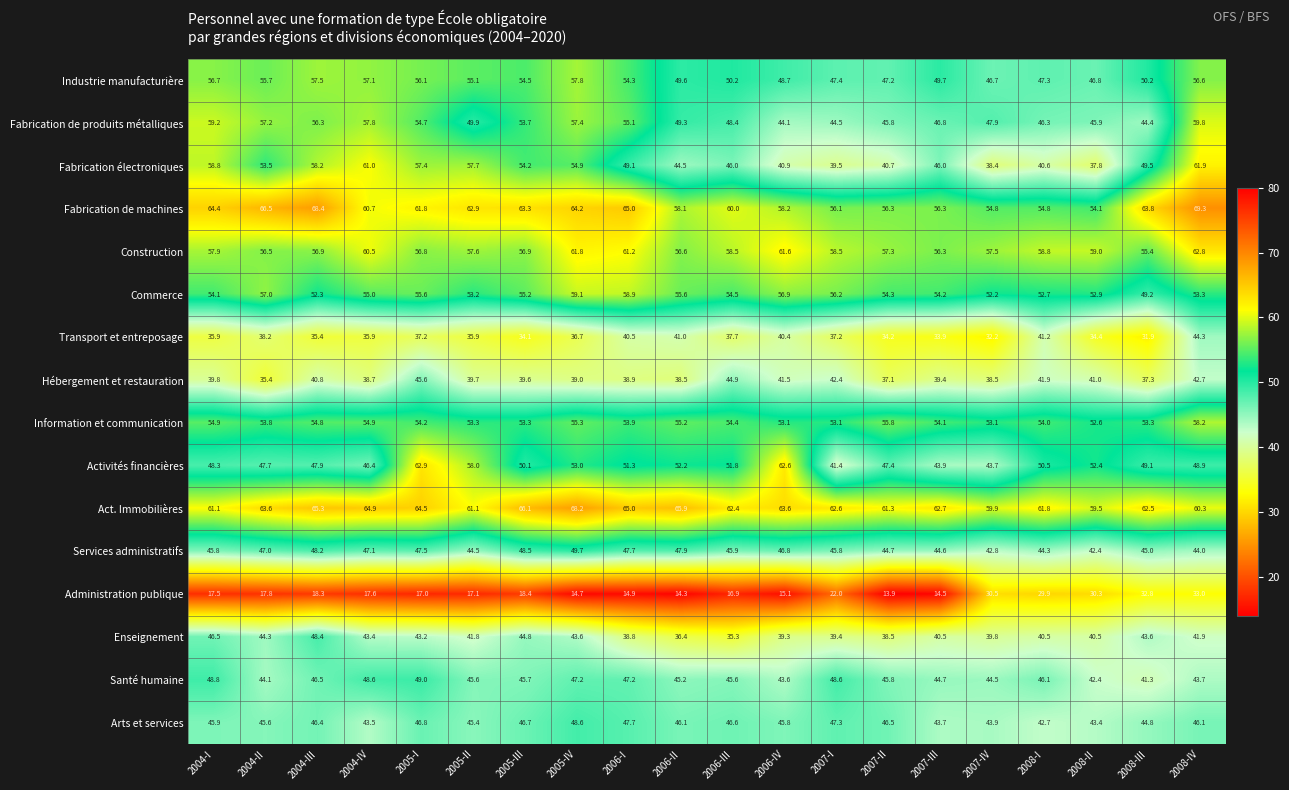

What is the spread (max minus min) of values at 2008-I?

31.9